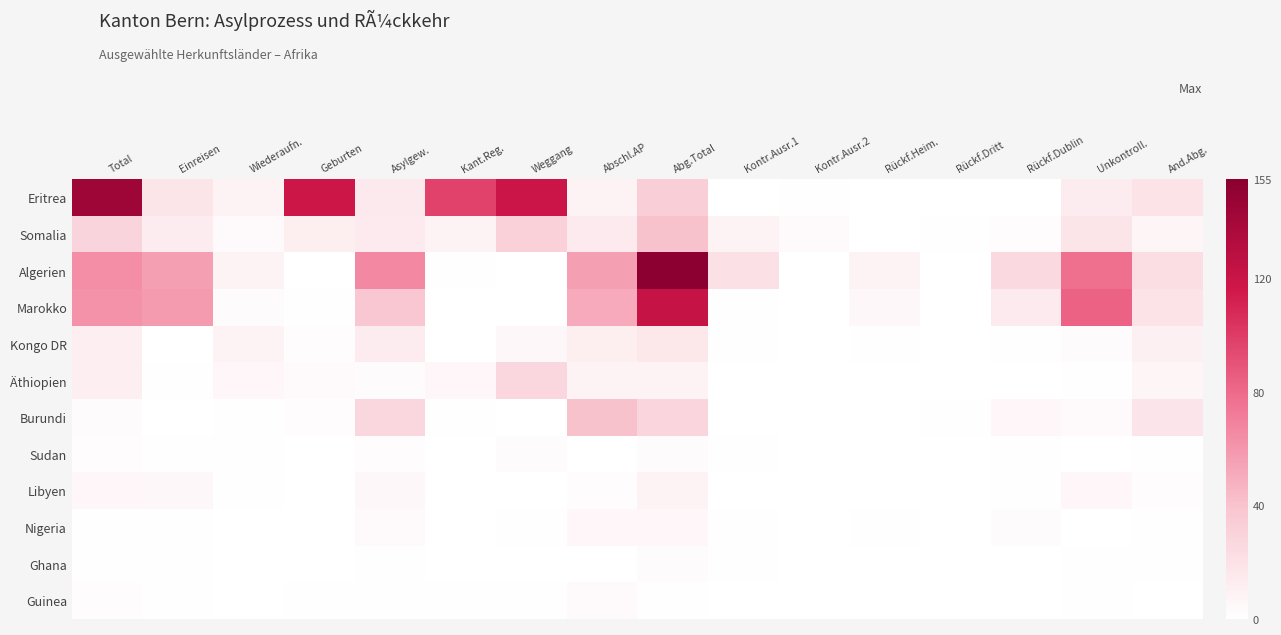

What is the spread (max minus min) of values at Rückf.Dritt?

1